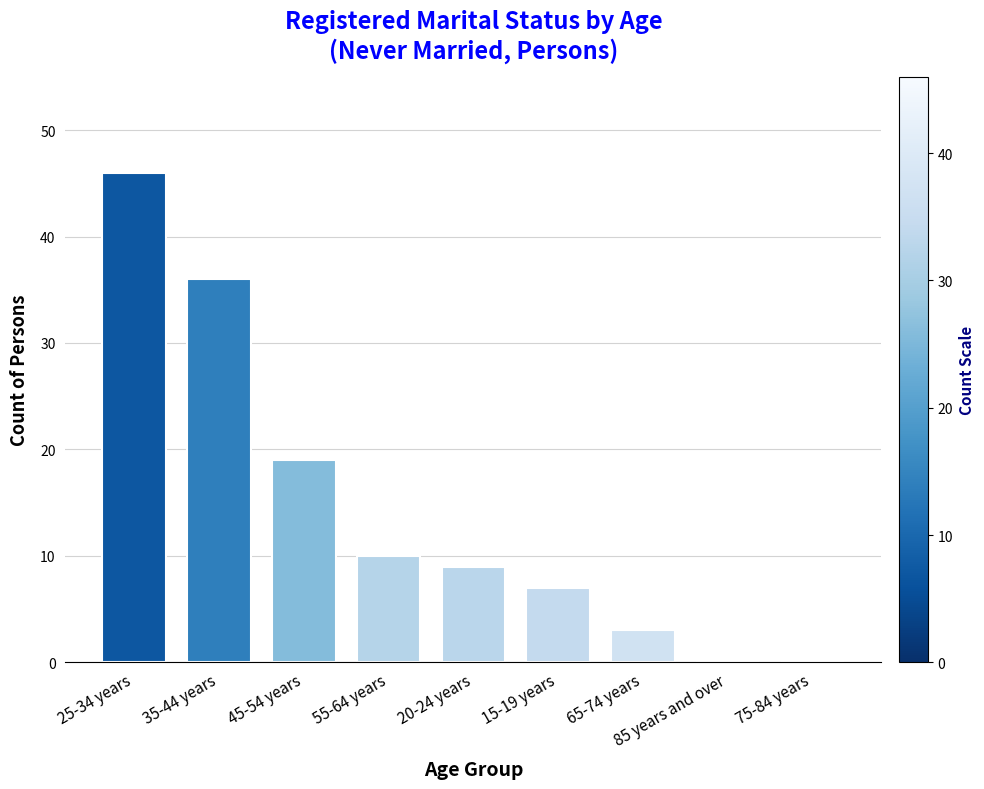

What is the greatest value displayed?

46